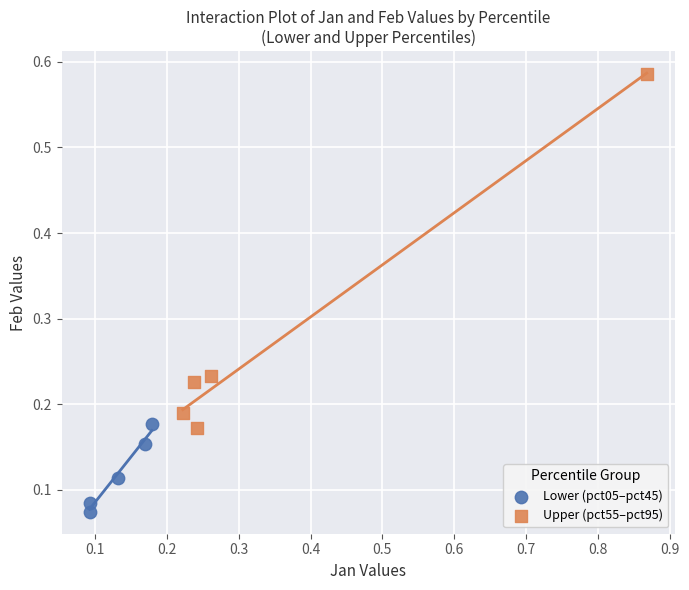

What are all the series names shown in the legend?

Lower (pct05–pct45), Upper (pct55–pct95)